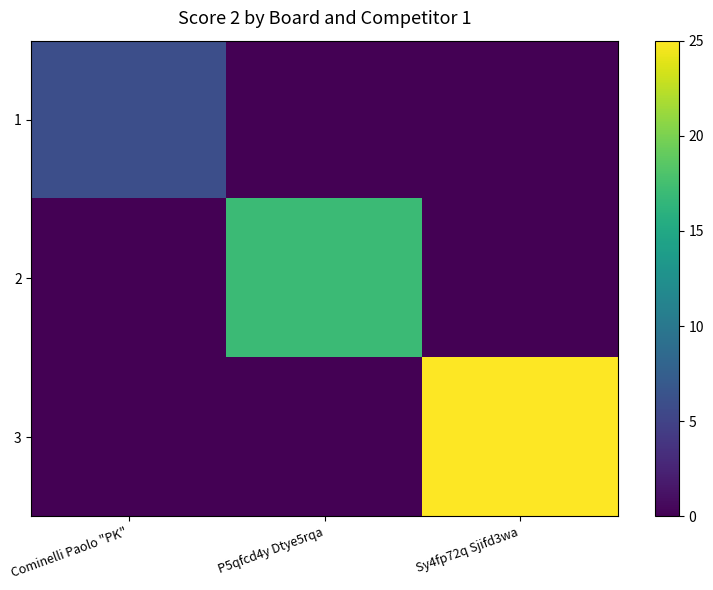

Which series changed the most between Cominelli Paolo "PK" and Sy4fp72q Sjifd3wa?

3